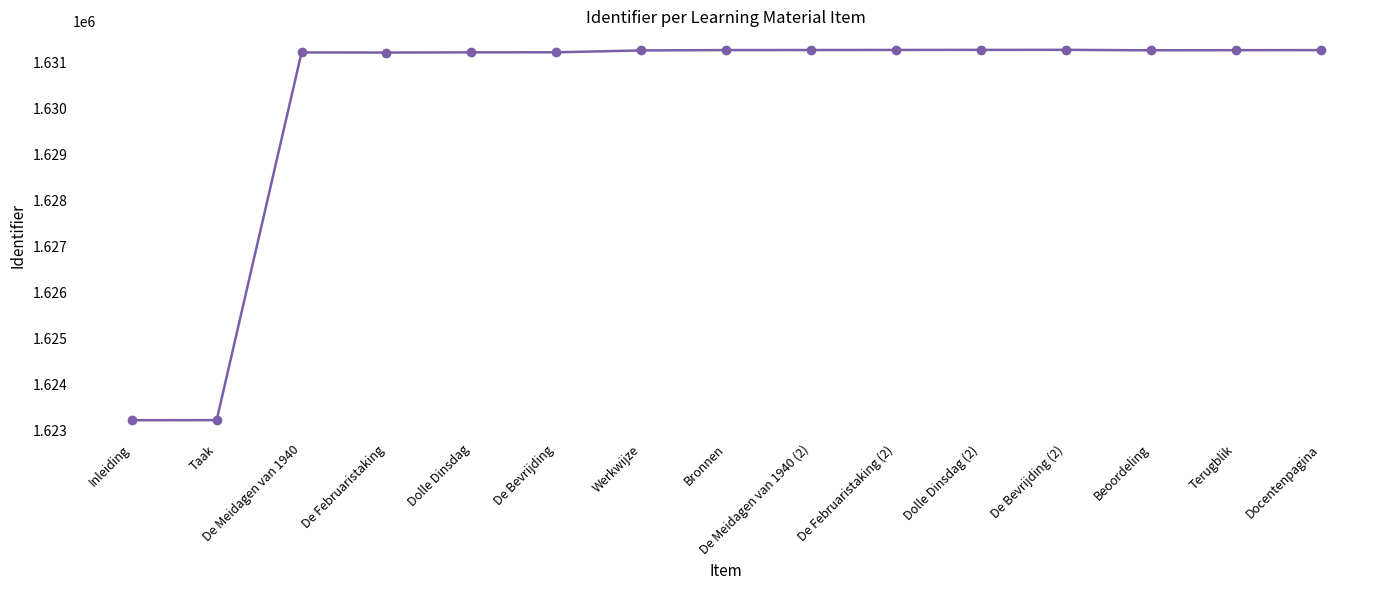

What is the greatest value displayed?

1631278